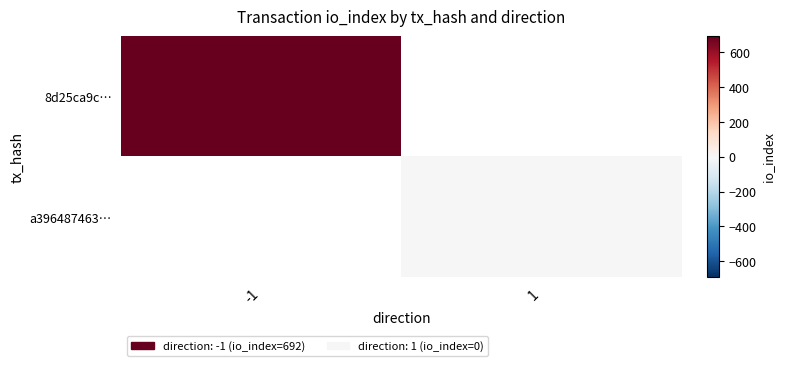

Rank the series by their average value, from highest to lowest.

8d25ca9c…, a396487463…